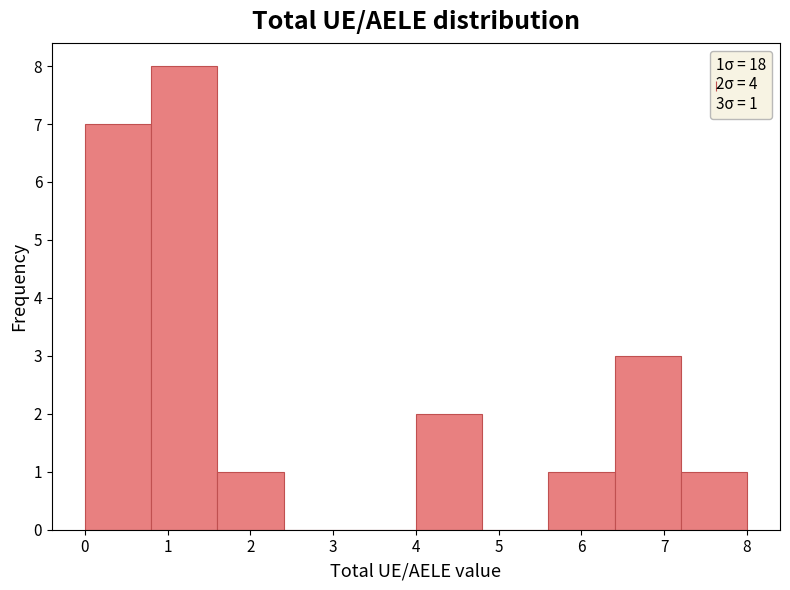

Which range on the x-axis has the tallest bar?

0.8 to 1.6